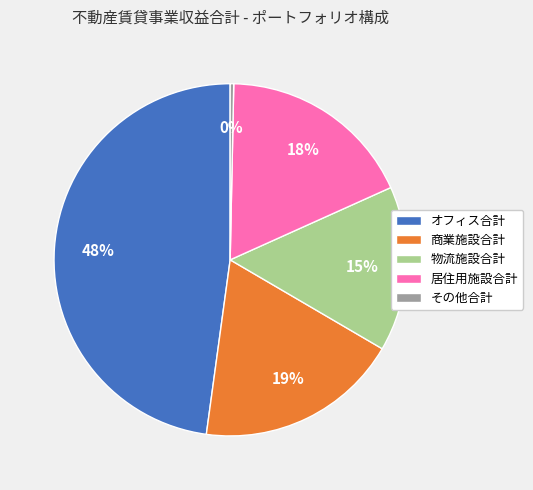

Which slice is the smallest?

その他合計